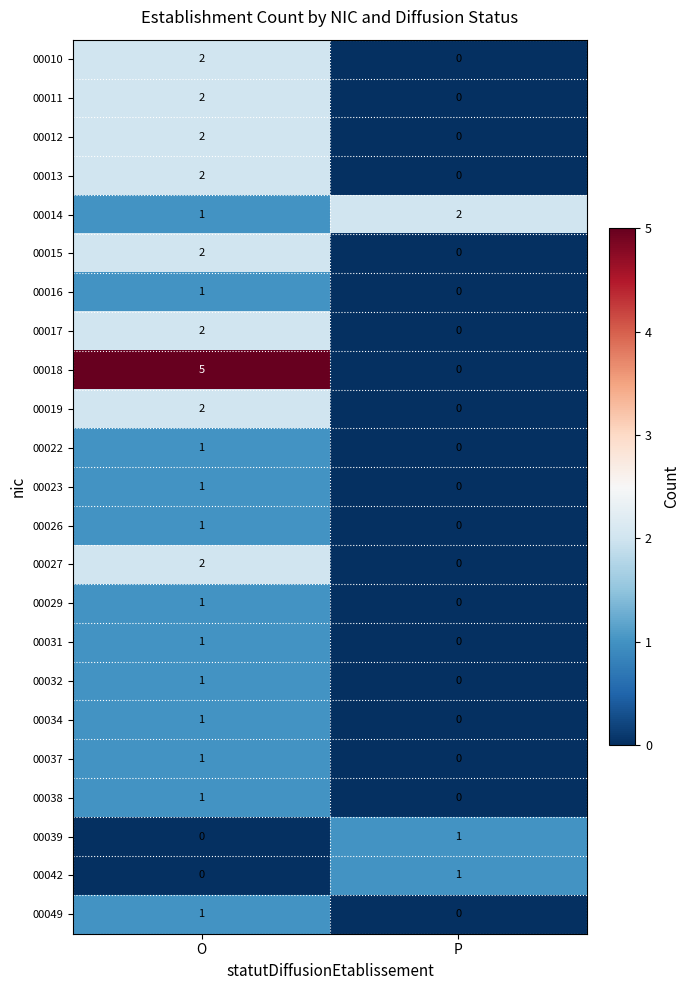

Which category has the highest value across all series?

O